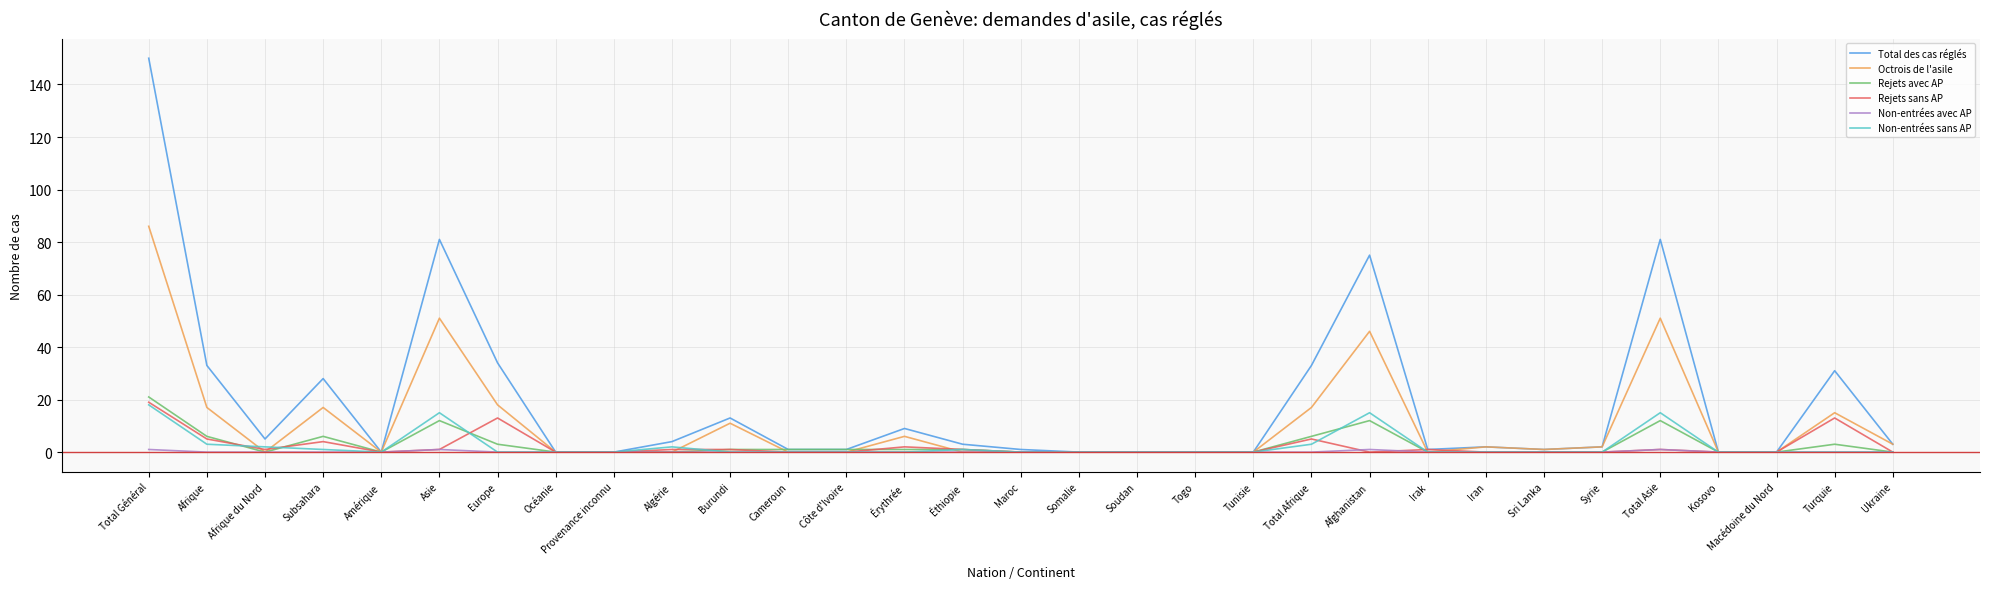

True or false: Octrois de l'asile has a value of 17 at Subsahara.

True